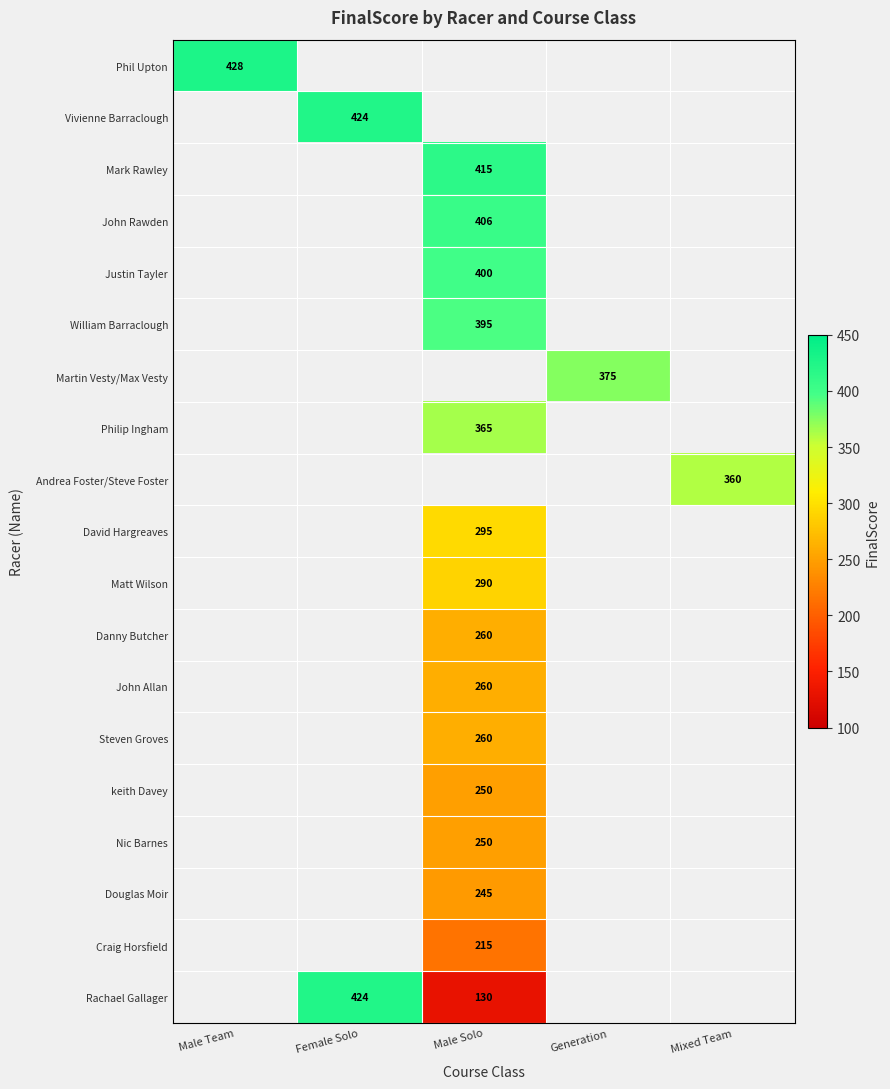

Which category has the highest value across all series?

Male Team